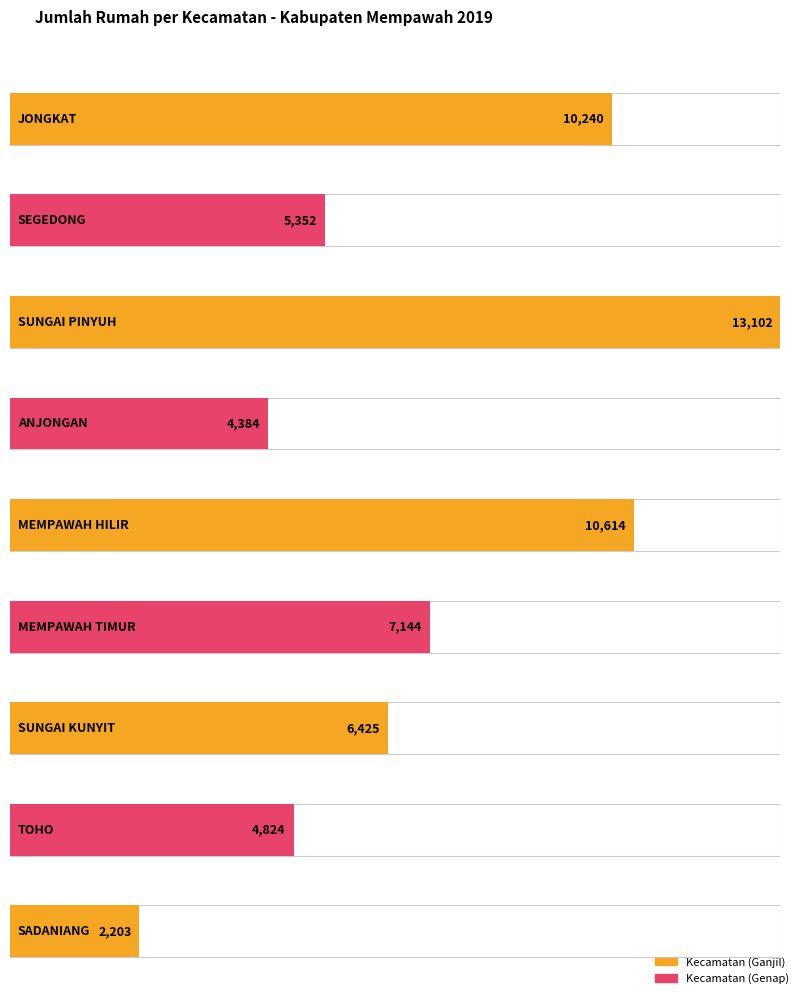

Read the value at MEMPAWAH HILIR, to the nearest 100.

10600